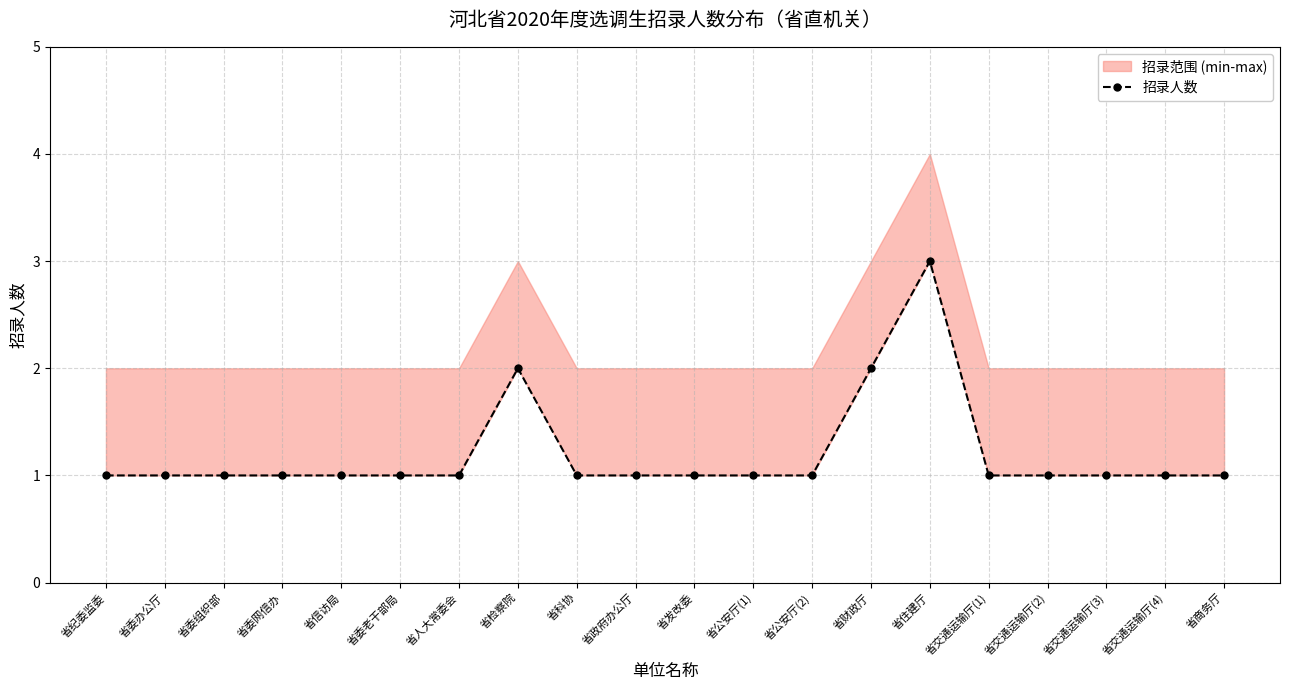

Is it true that the value at 省信访局 is 1?

False